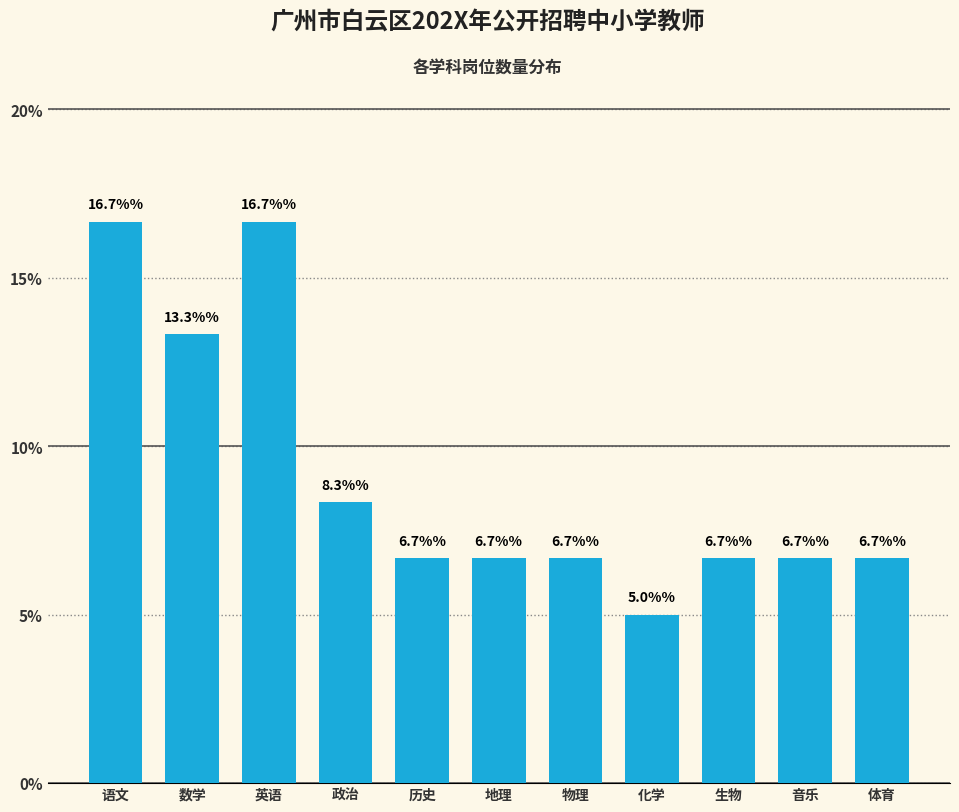

Reading left to right, what are all the values shown in this chart?

16.7	13.3	16.7	8.3	6.7	6.7	6.7	5.0	6.7	6.7	6.7